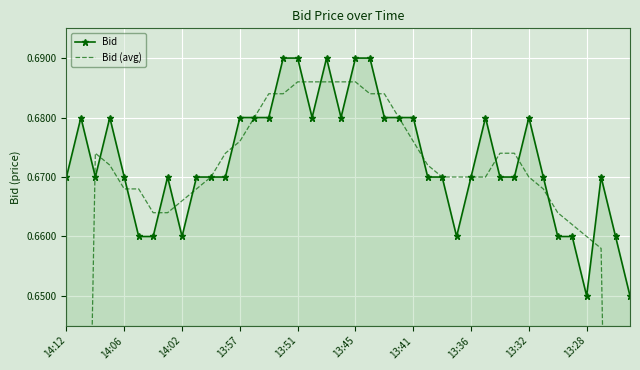

True or false: Bid has more than 0 interior local peaks.

True